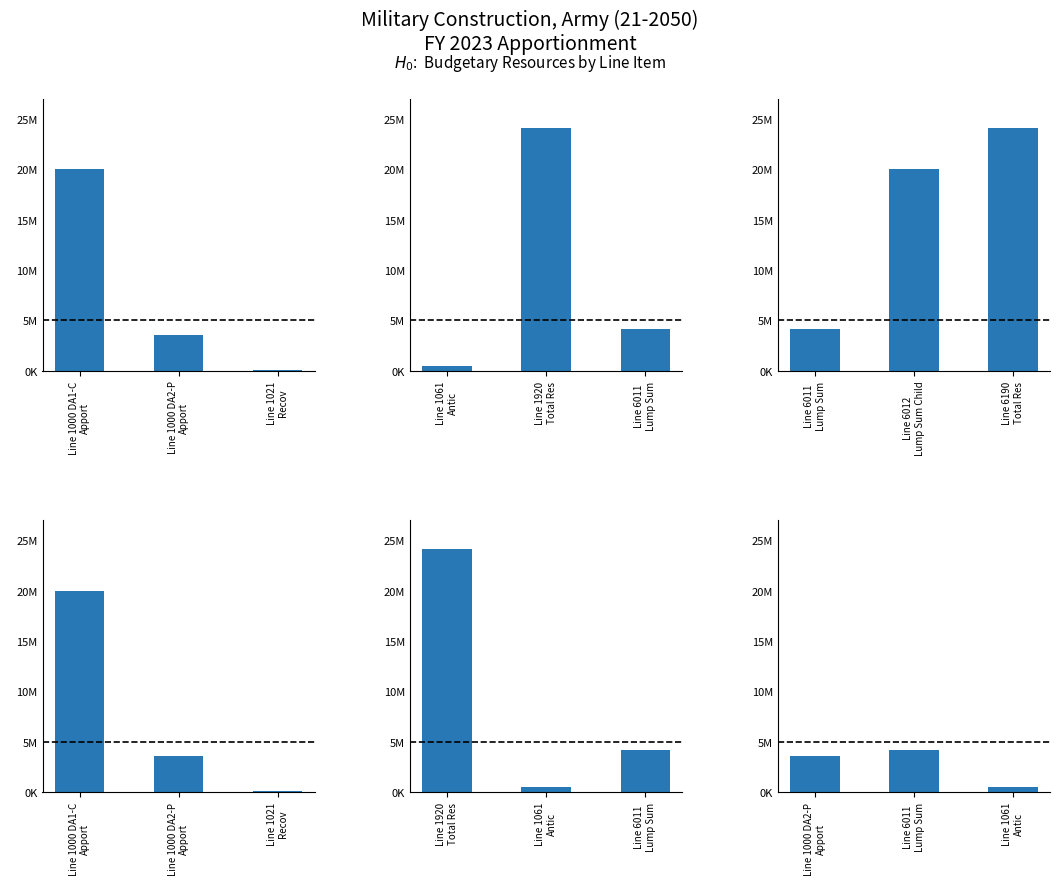

What is the sum of the Unob Bal: Brought Fwd (DA1-C) values at Line 1000 DA1-C Apport and Line 1021 Recov?

20055500